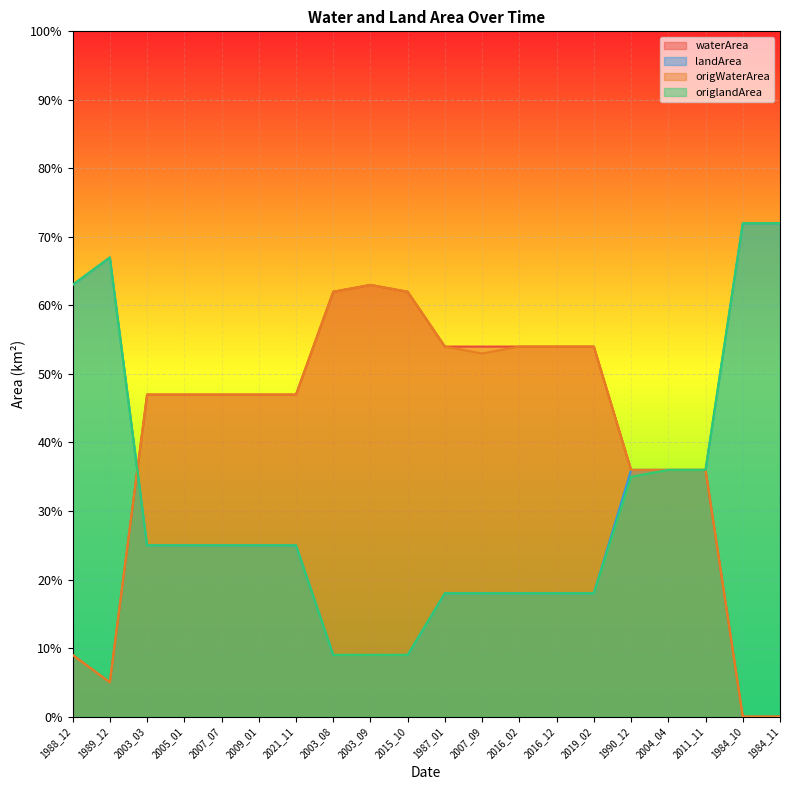

Which series has the largest range (max minus min)?

waterArea